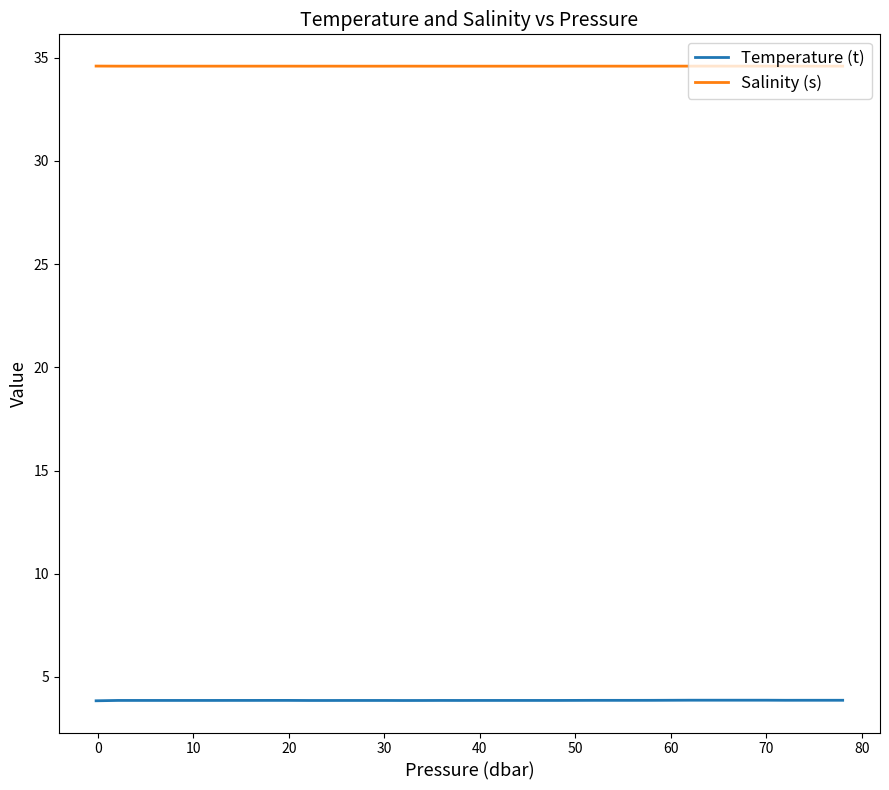

True or false: Salinity (s) and Temperature (t) cross at least once.

False